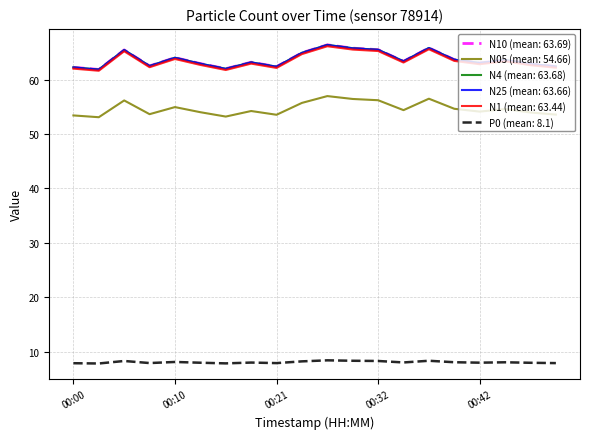

What is the maximum value shown in the chart?

66.4